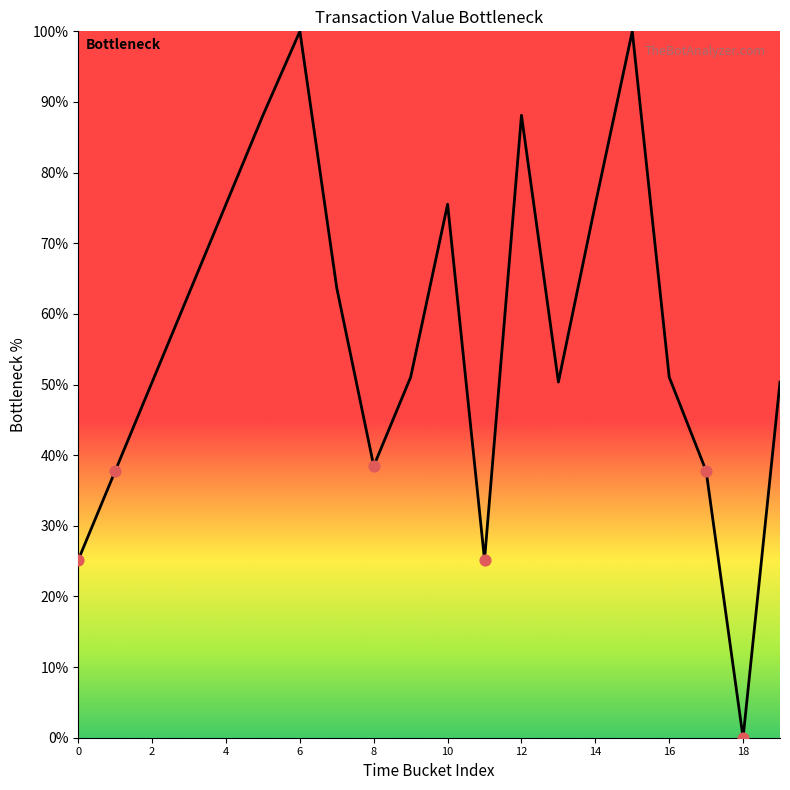

What is the difference between the maximum and minimum values?

100.0